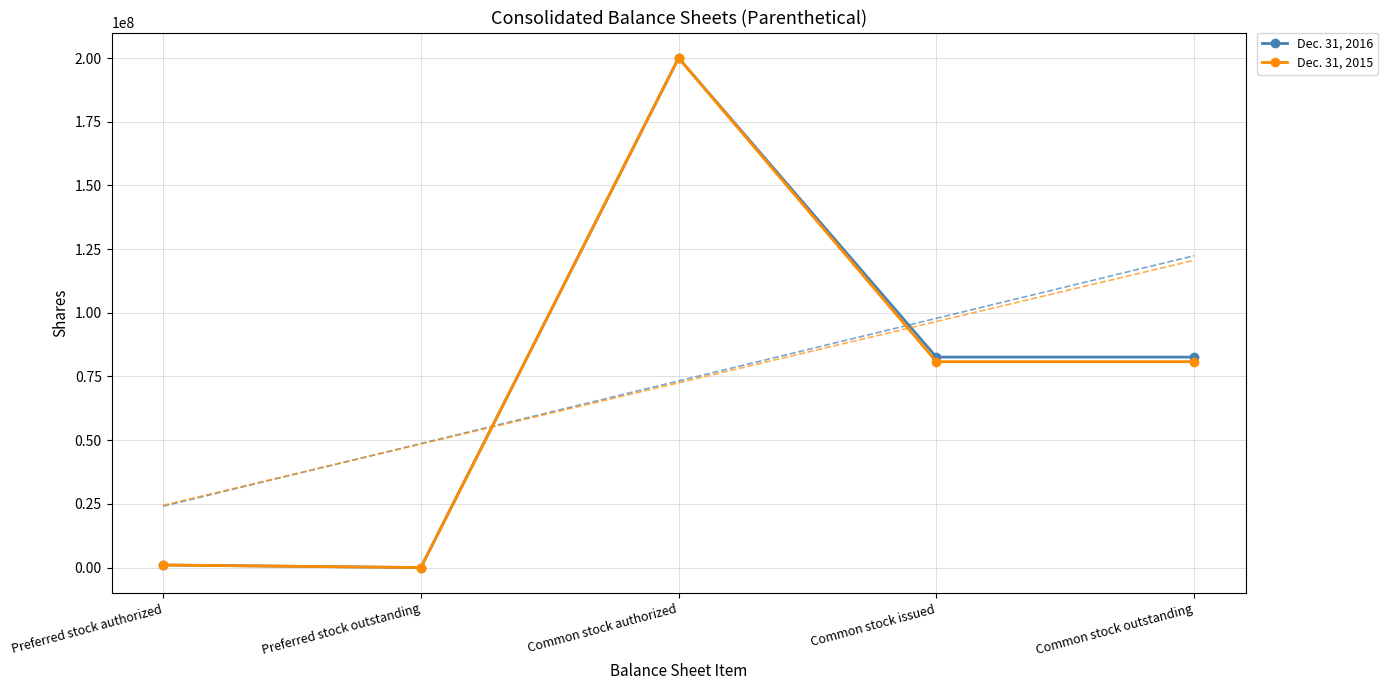

Between Common stock authorized and Preferred stock outstanding, which is larger?

Common stock authorized